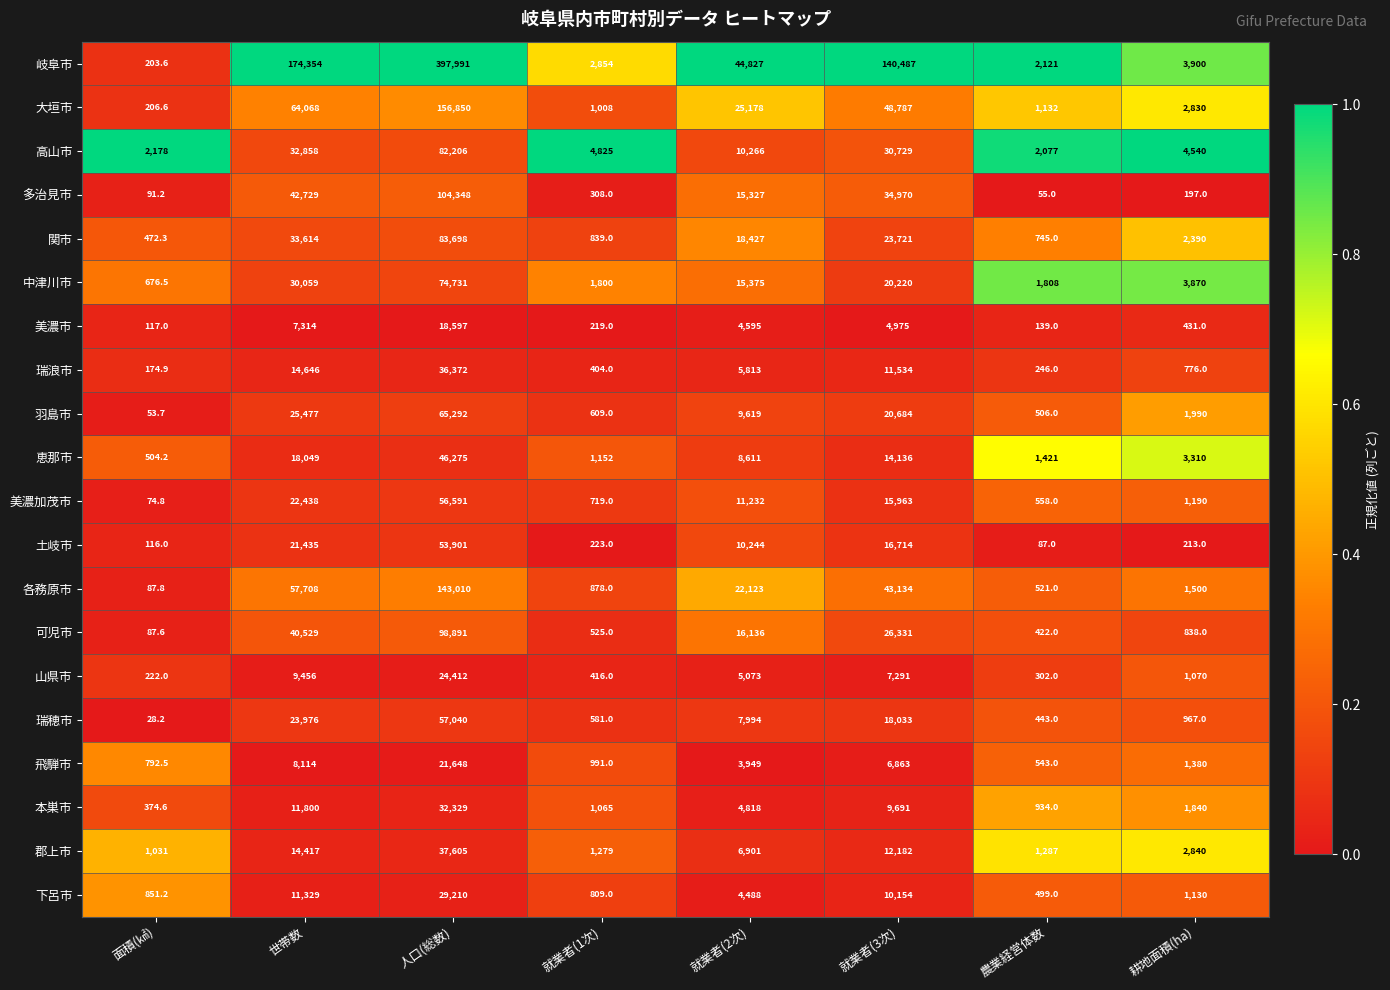

Between 世帯数 and 就業者(1次), which series saw the biggest shift?

岐阜市